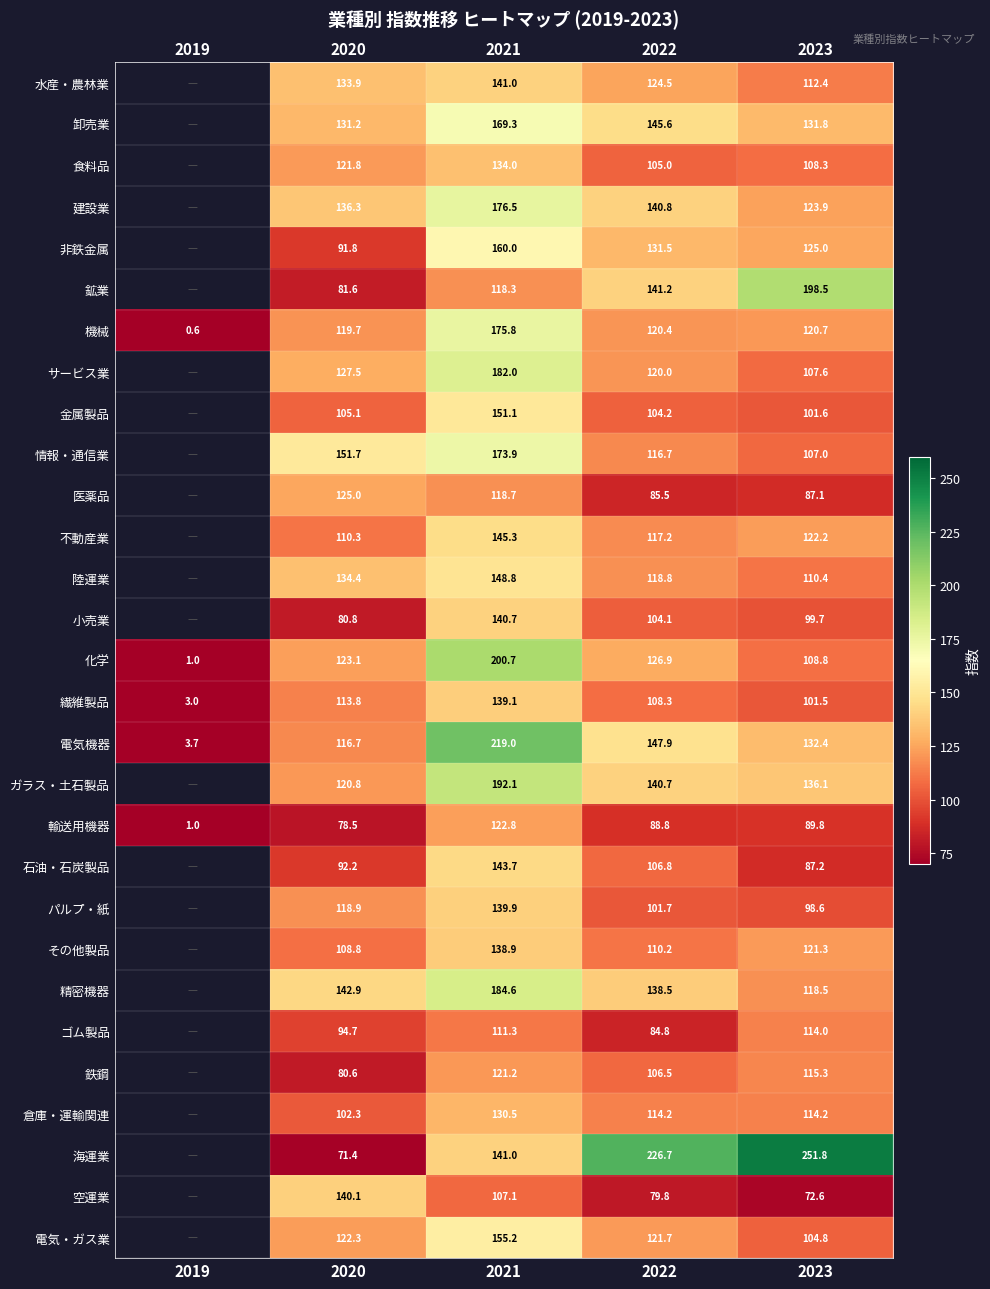

Is the value of 食料品 at 2020 greater than the value of 水産・農林業 at 2020?

No